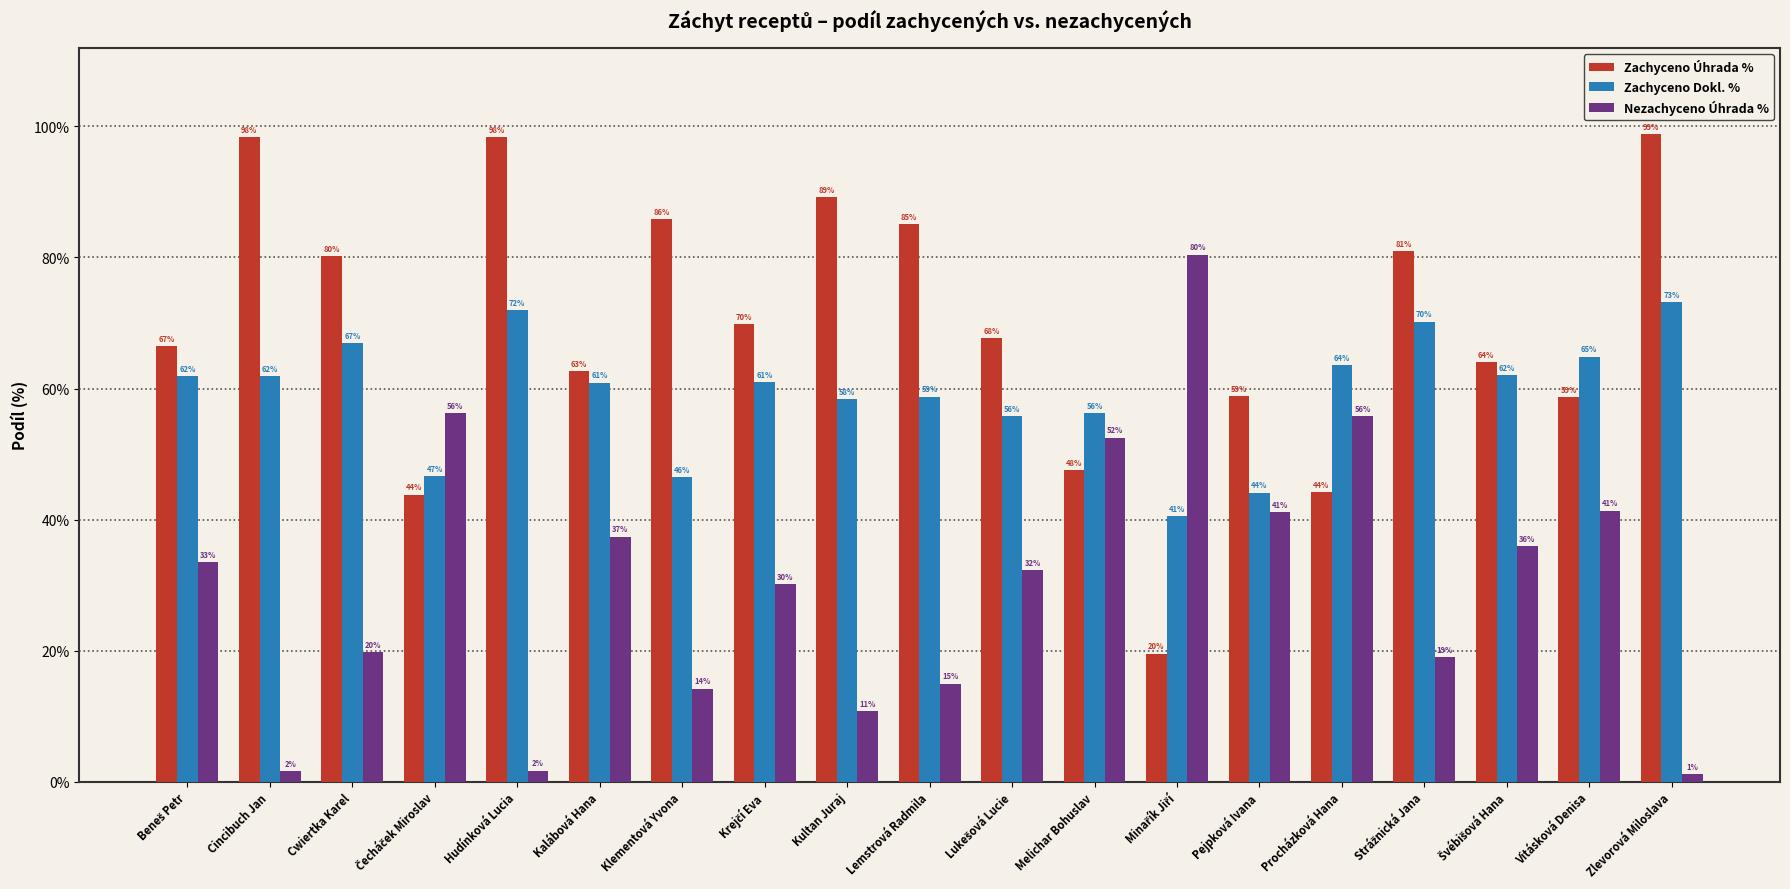

At which category is the sum across all series the highest?

Zlevorová Miloslava